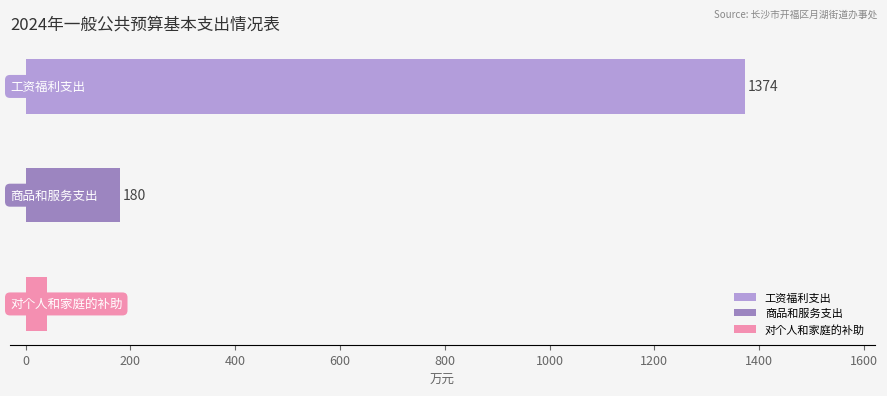

Which has a higher value, 对个人和家庭的补助 or 工资福利支出?

工资福利支出